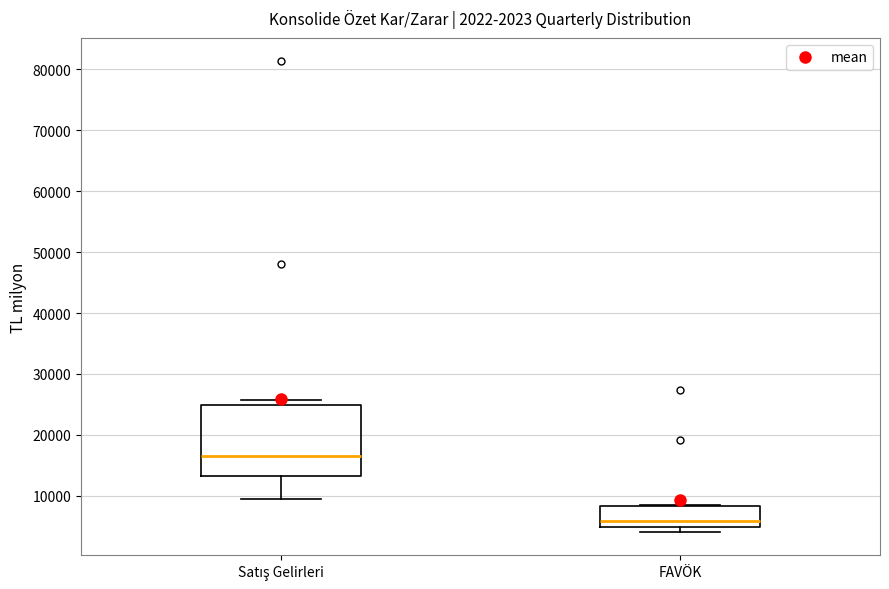

Reading left to right, transcribe this box plot: for each box, give where its median line is, the range the box spans, and where its two whiskers end, as read against the y-axis. The values are not printed on the chart, so give them approximately, as read against the axis.

Satış Gelirleri: median 17000, box 13000 to 25000, whiskers 9000 to 26000
FAVÖK: median 6000, box 5000 to 8000, whiskers 4000 to 9000